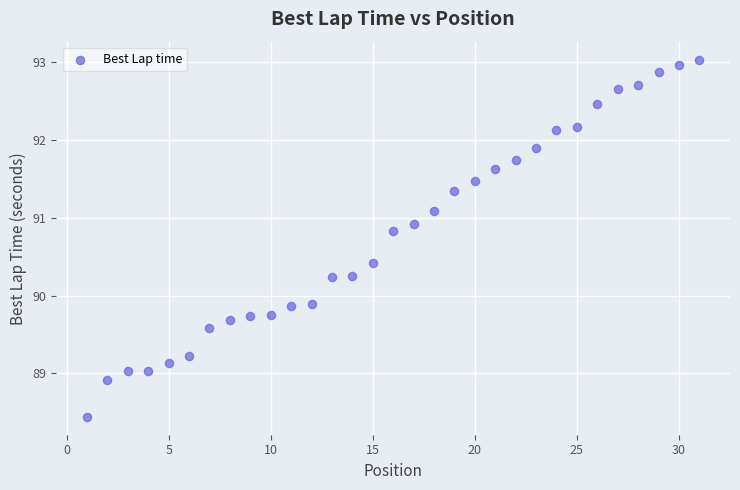

What is the range of X values (max minus min)?

30.0